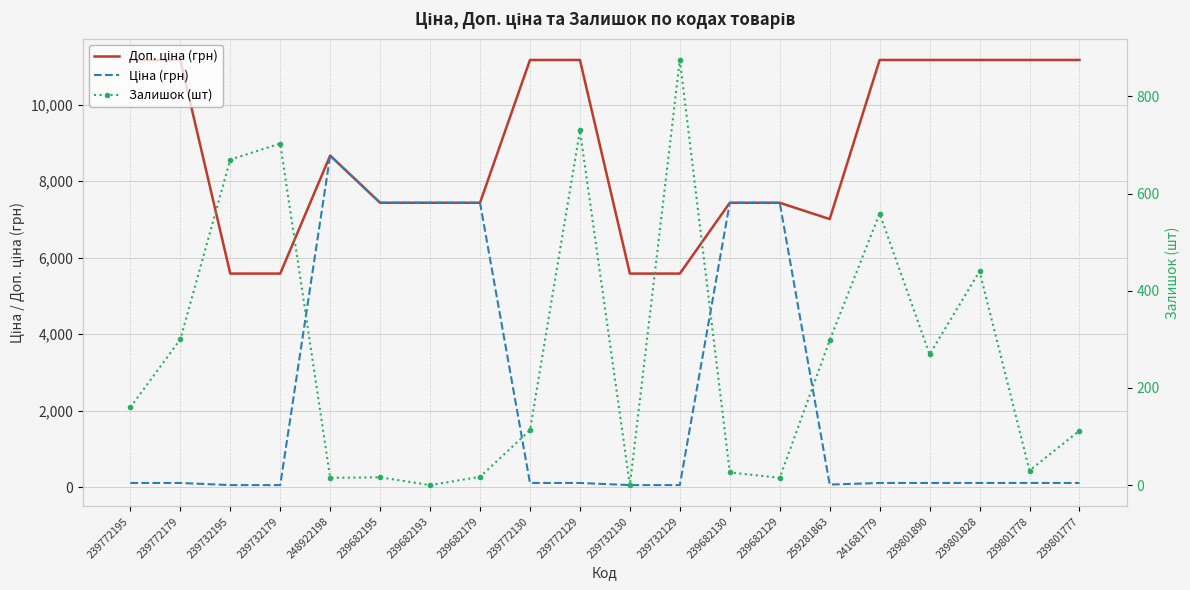

Which series has the largest total across all categories?

Доп. ціна (грн)